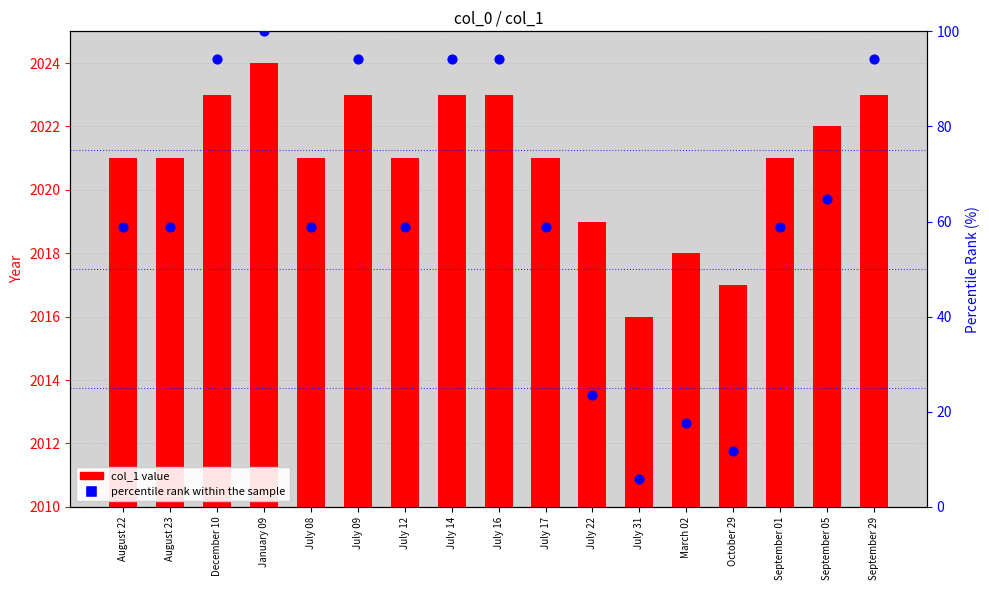

What are all the series names shown in the legend?

col_1 value, percentile rank within the sample